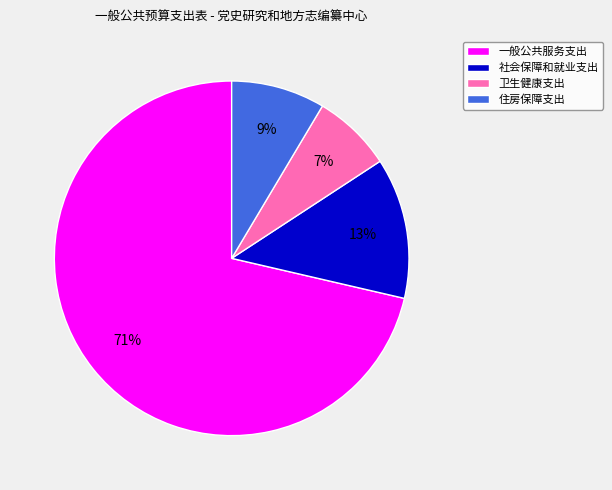

What is the smallest slice in the pie chart?

卫生健康支出